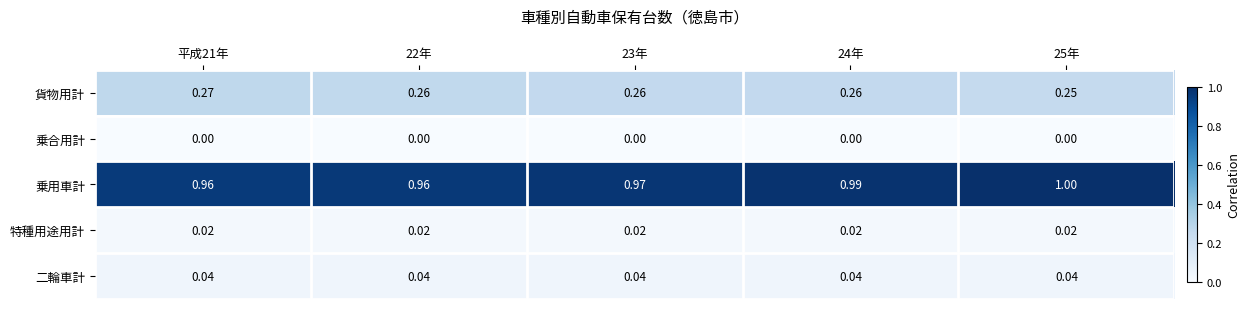

What is the spread (max minus min) of values at 平成21年?

1.0